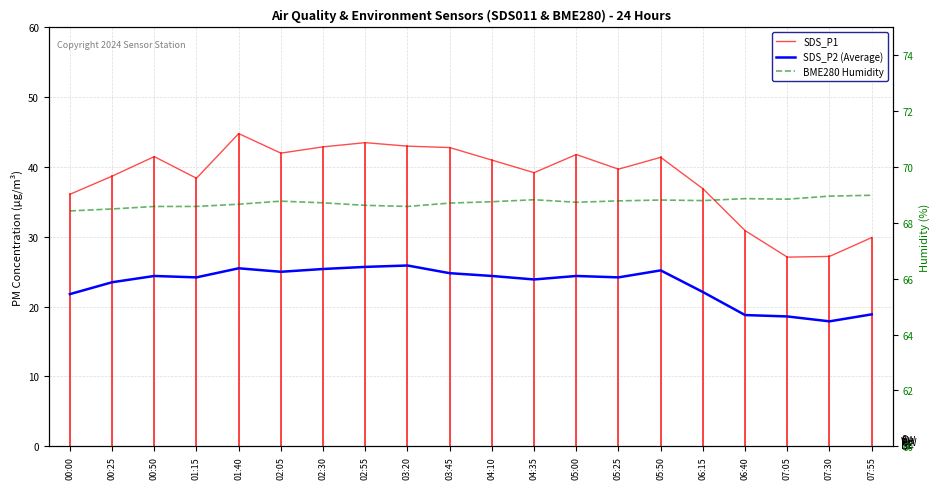

What is the sum of all SDS_P2 (Average) values?

464.6